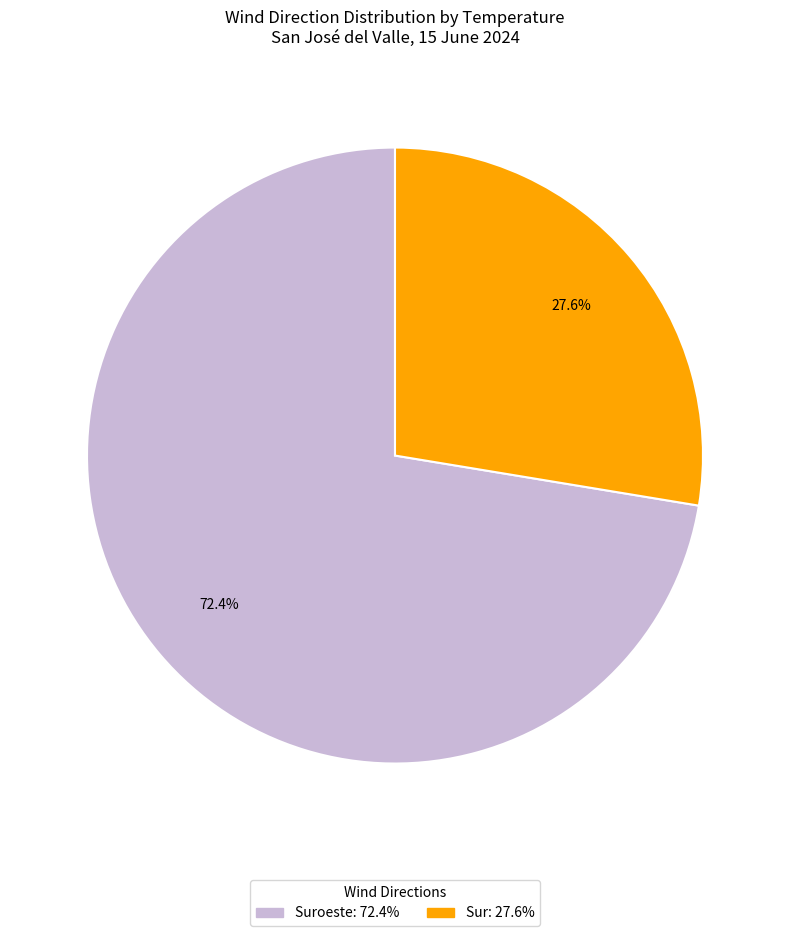

How many segments does this pie chart have?

2